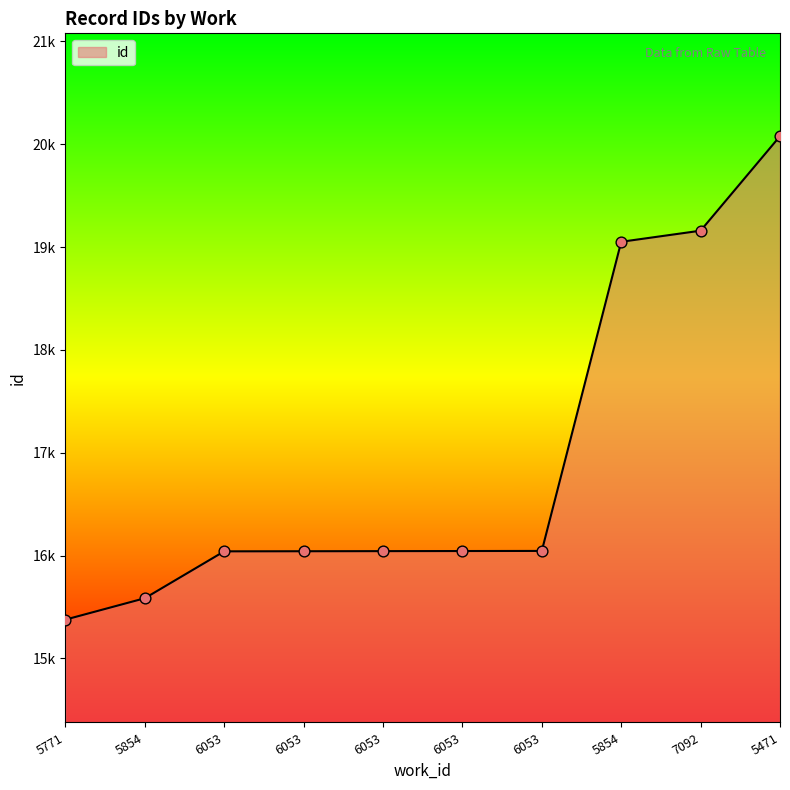

Between 5854 and 6053, which is larger?

5854